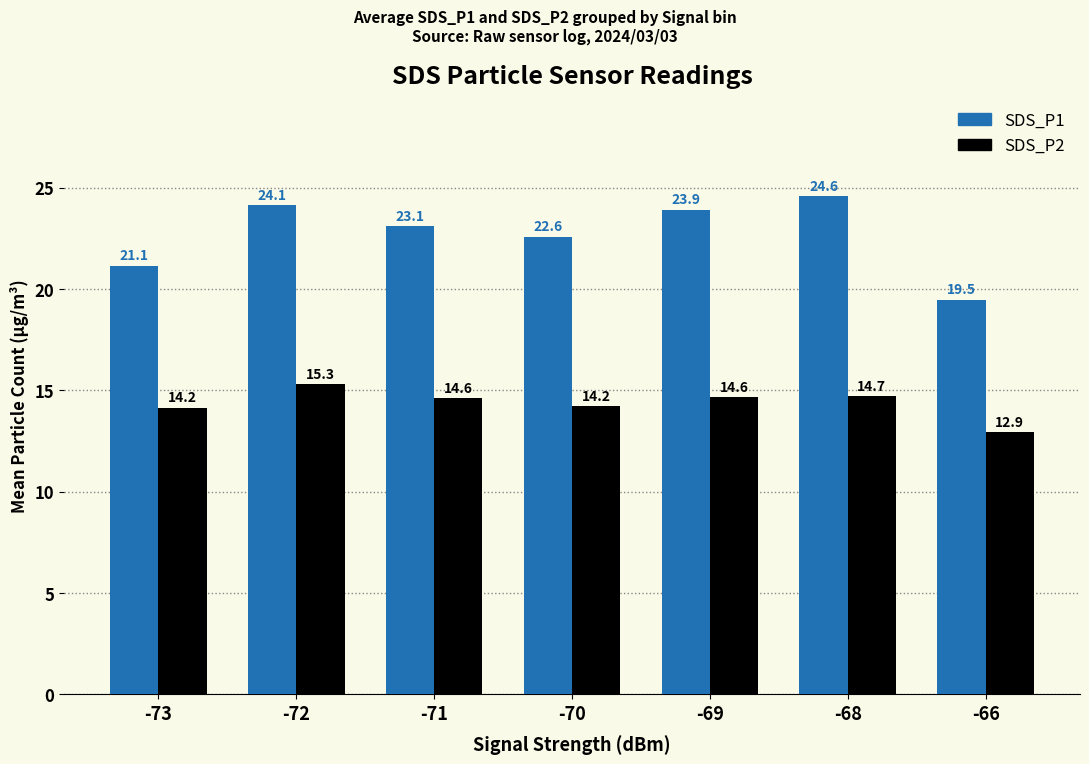

Rank the series by their maximum value, from lowest to highest.

SDS_P2, SDS_P1